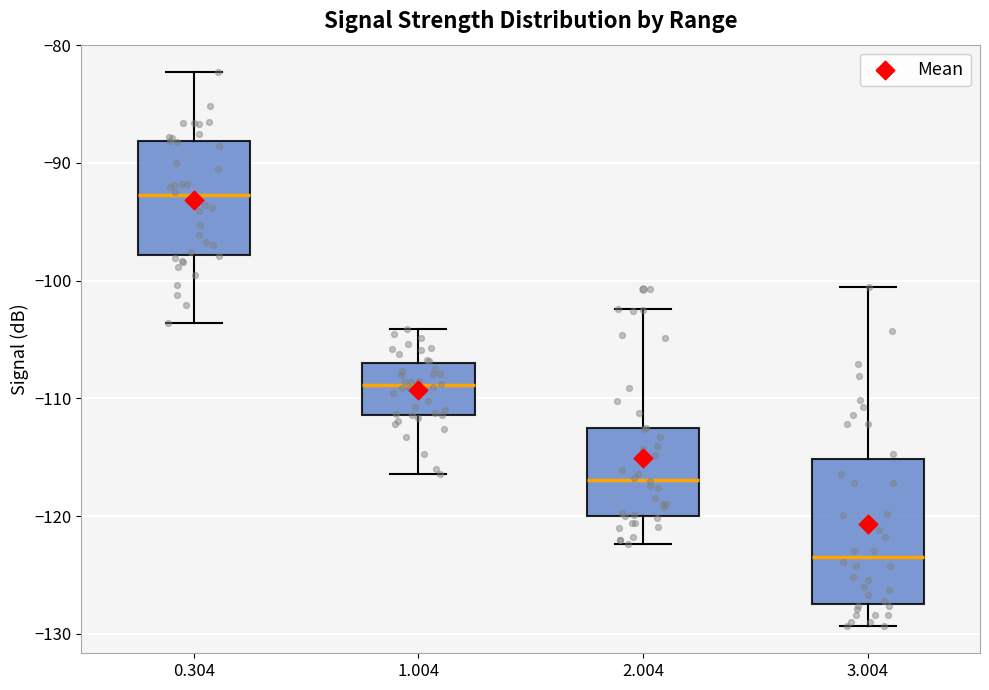

Where does the median line of the box at x = 1.004 sit on the y-axis? The values are not printed on the chart, so give them approximately, as read against the axis.

-109